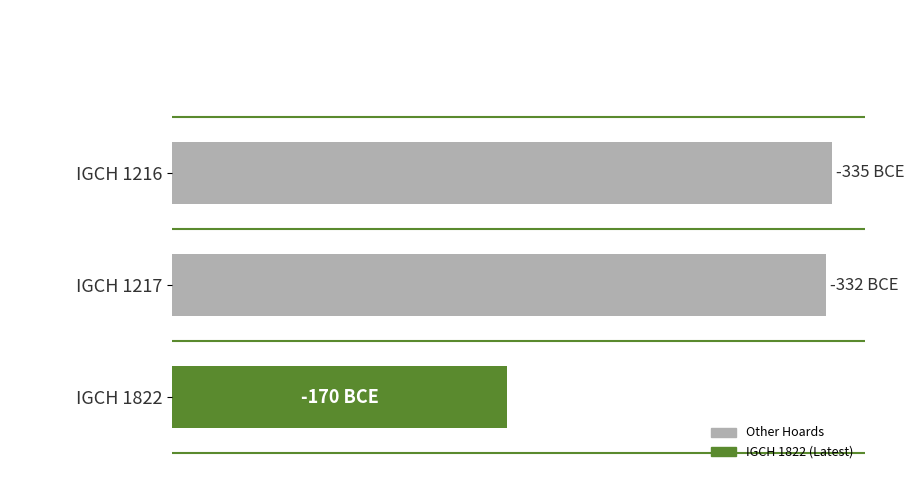

Does the chart contain stacked bars?

No